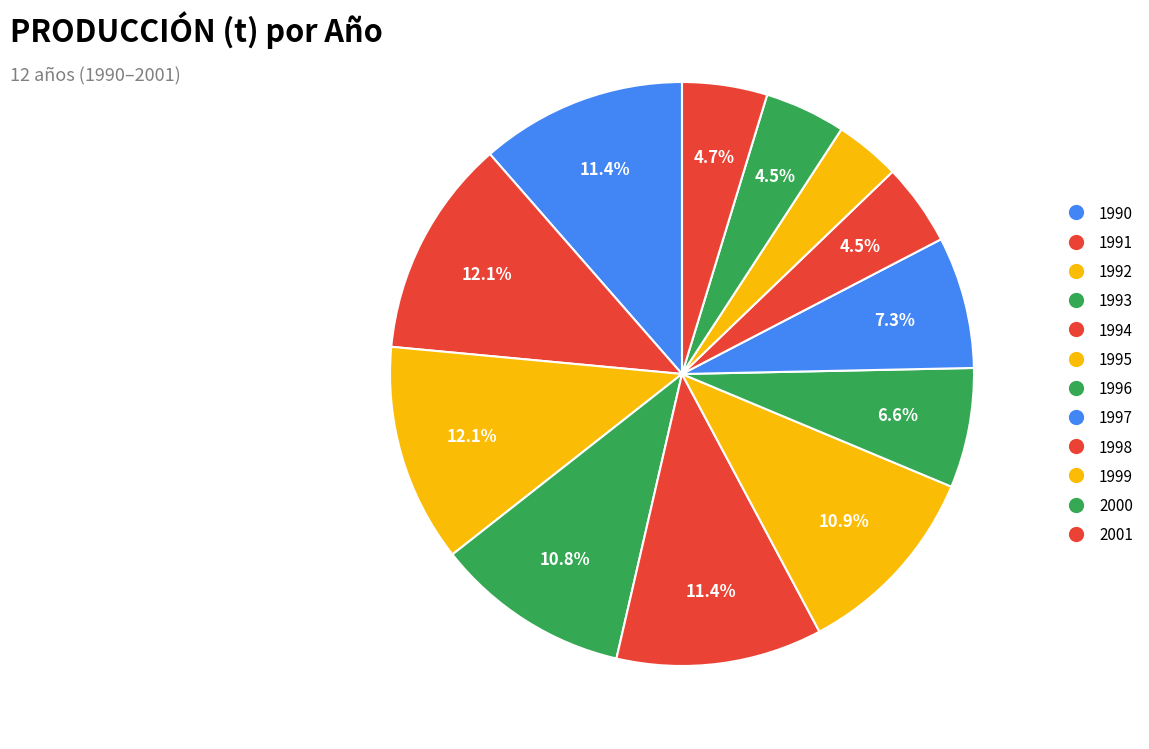

How many slices are in this pie chart?

12